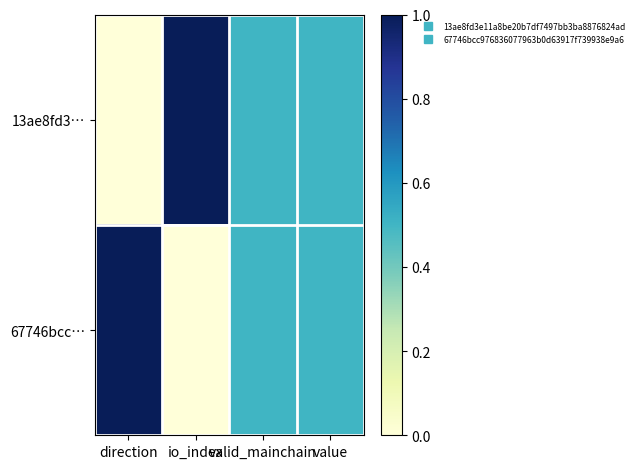

Reading left to right, what are all the values shown in this chart?

13ae8fd3…: direction=0.0	io_index=1.0	valid_mainchain=0.5	value=0.5
67746bcc…: direction=1.0	io_index=0.0	valid_mainchain=0.5	value=0.5